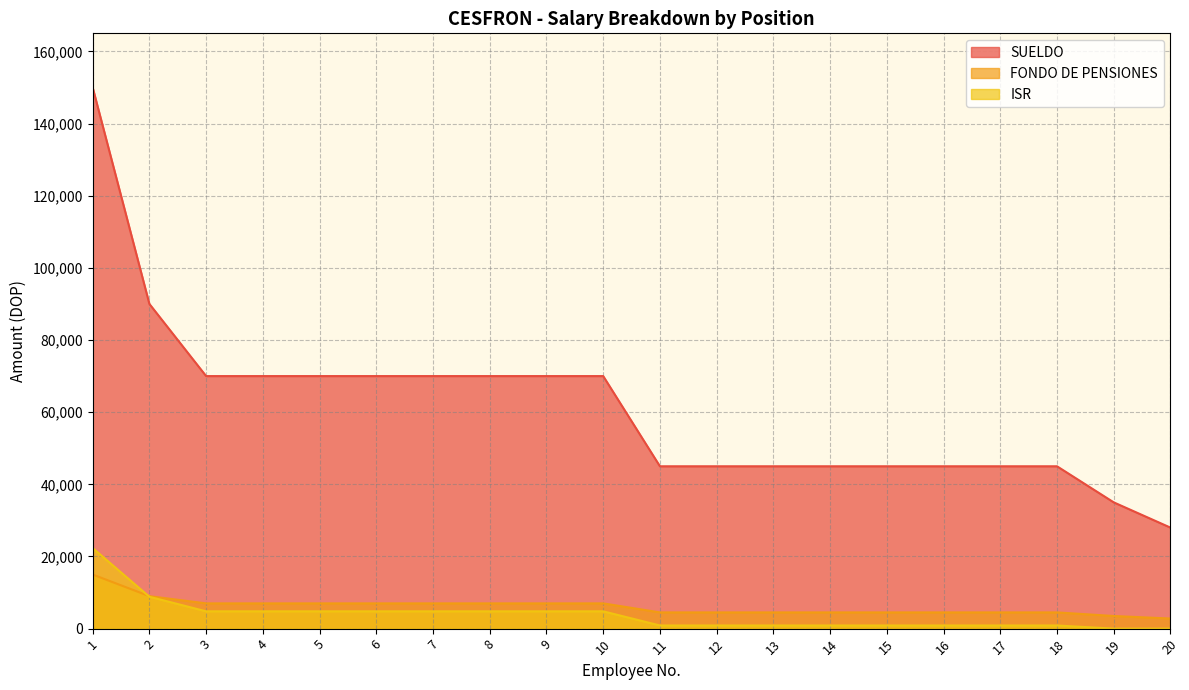

Reading left to right, what are all the values shown in this chart?

SUELDO: 150000.0	90000.0	70000.0	70000.0	70000.0	70000.0	70000.0	70000.0	70000.0	70000.0	45000.0	45000.0	45000.0	45000.0	45000.0	45000.0	45000.0	45000.0	35000.0	28000.0
FONDO DE PENSIONES: 15000.0	9000.0	7000.0	7000.0	7000.0	7000.0	7000.0	7000.0	7000.0	7000.0	4500.0	4500.0	4500.0	4500.0	4500.0	4500.0	4500.0	4500.0	3500.0	2800.0
ISR: 22332.9	8832.9	4795.9	4795.9	4795.9	4795.9	4795.9	4795.9	4795.9	4795.9	872.2	872.2	872.2	872.2	872.2	872.2	872.2	872.2	0.0	0.0